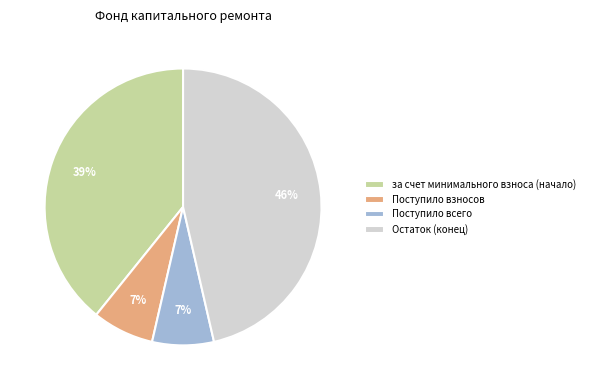

To the nearest percent, what is the combined percentage of Поступило всего and Остаток (конец)?

54%